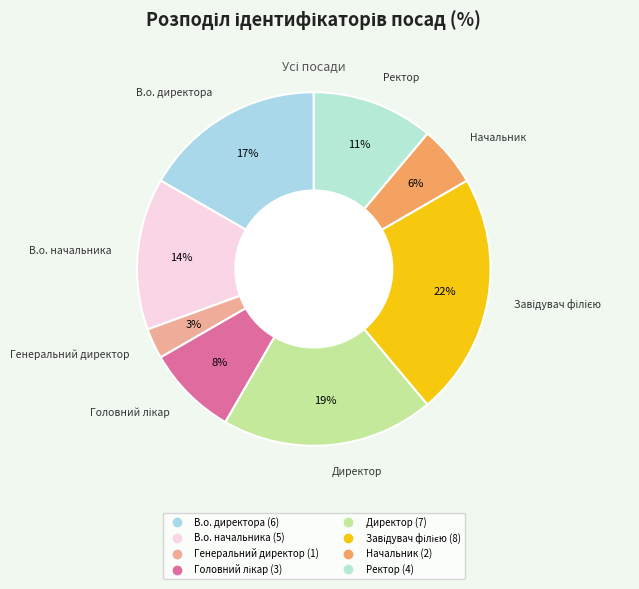

Which slice is the smallest?

Генеральний директор